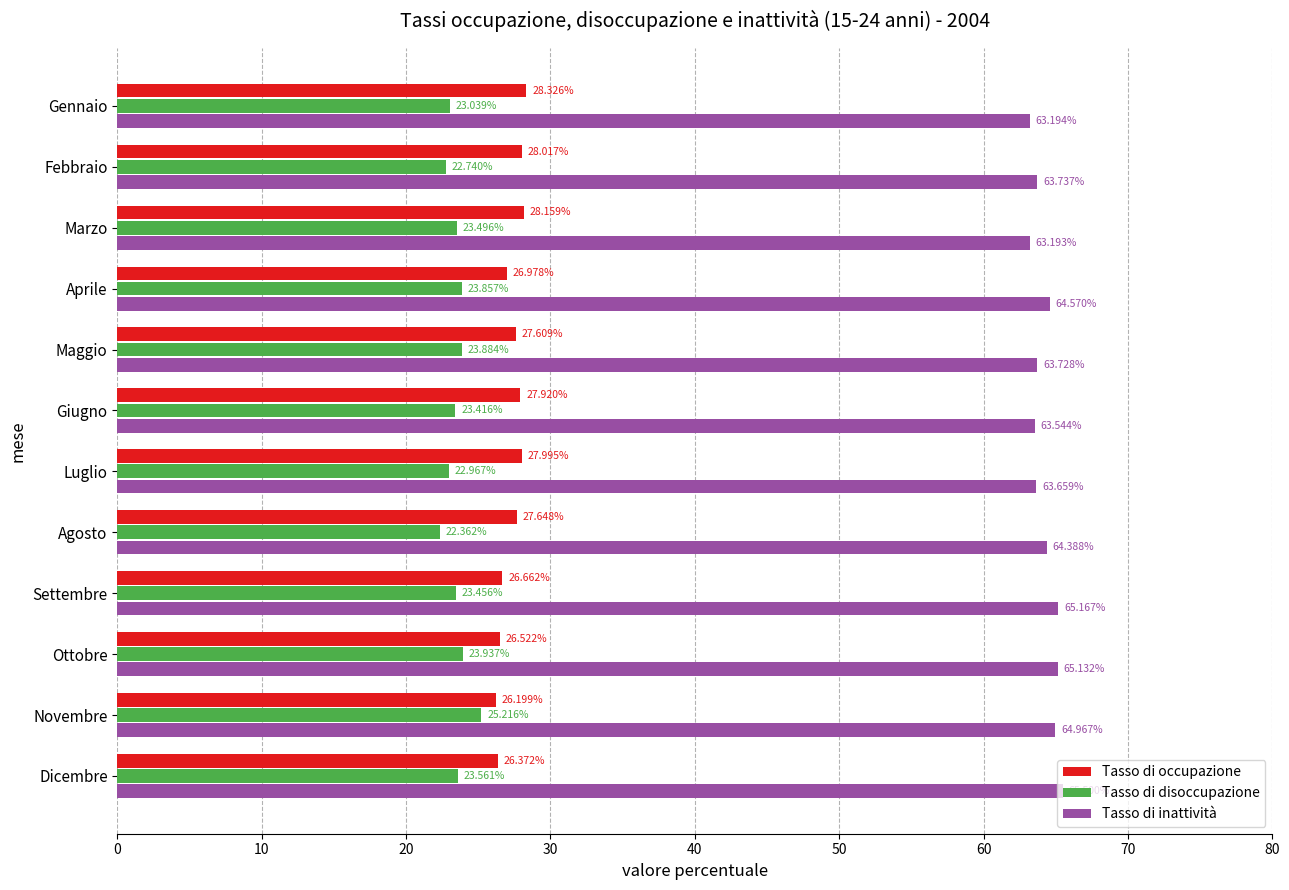

At how many categories does at least one series exceed 31?

12